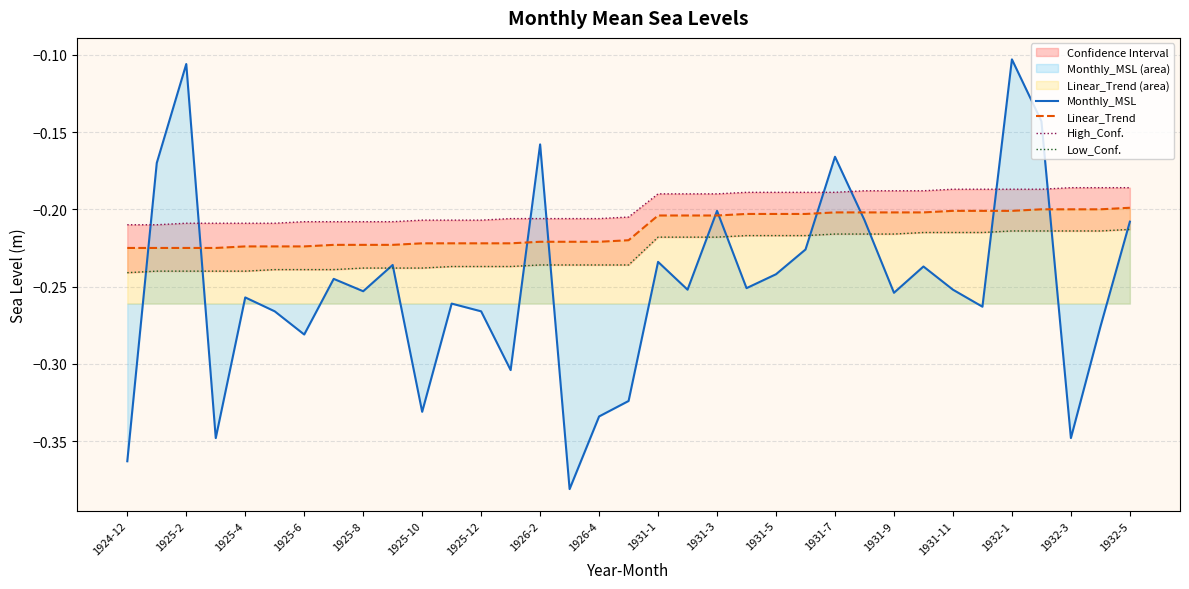

The High_Conf. series shows -0.2 at 1925-12. True or false?

True